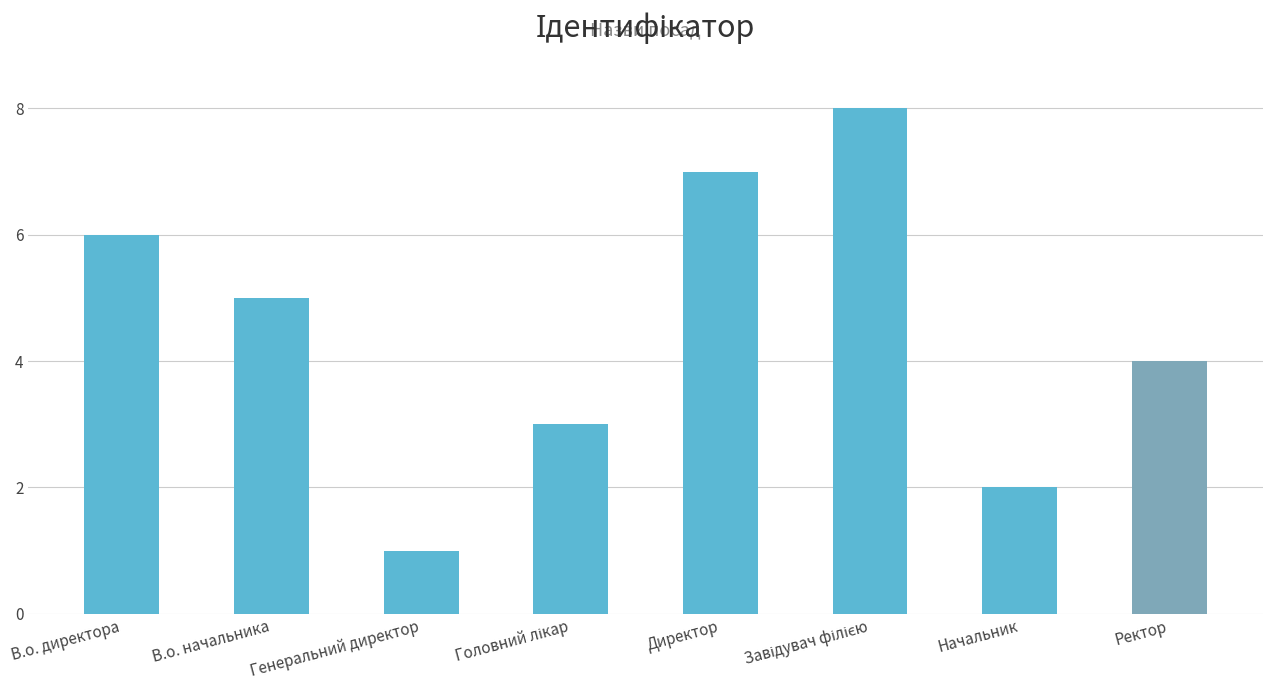

What is the sum of the values at Ректор and В.о. начальника?

9